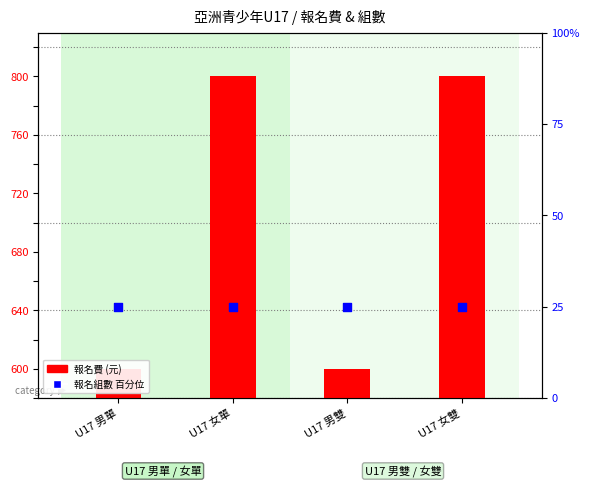

Which series has the largest total across all categories?

報名費 (元)